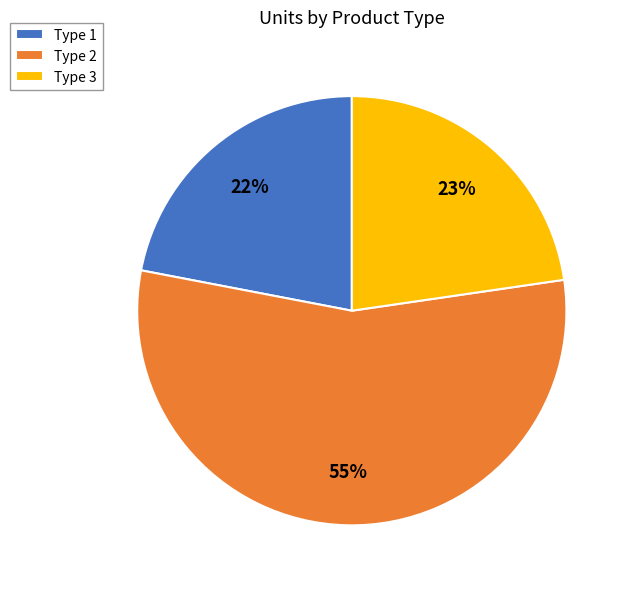

Between Type 3 and Type 1, which is larger?

Type 3